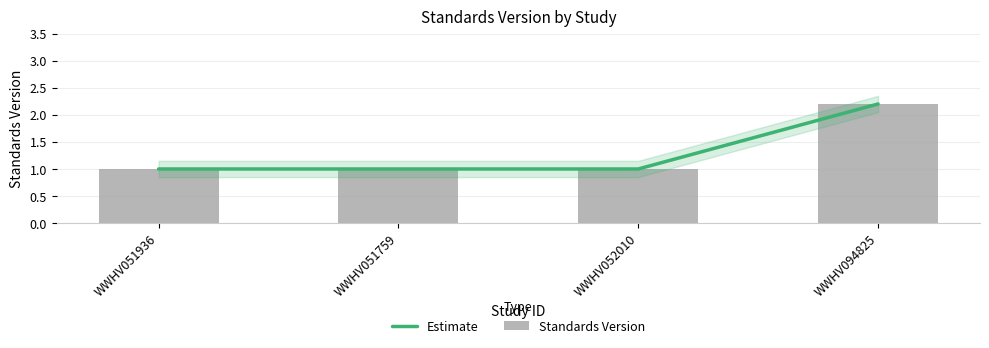

How many data points in Estimate are above 1?

1